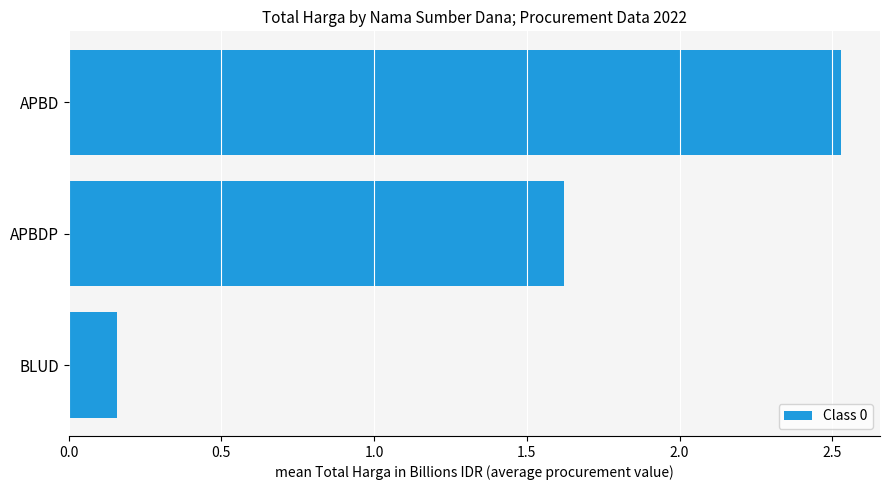

Rank the categories by value from highest to lowest.

APBD, APBDP, BLUD